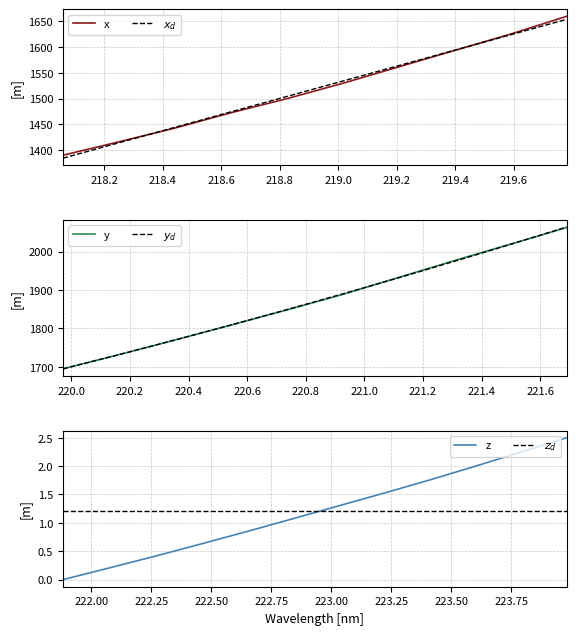

What is the highest value of the x series?

1660.0